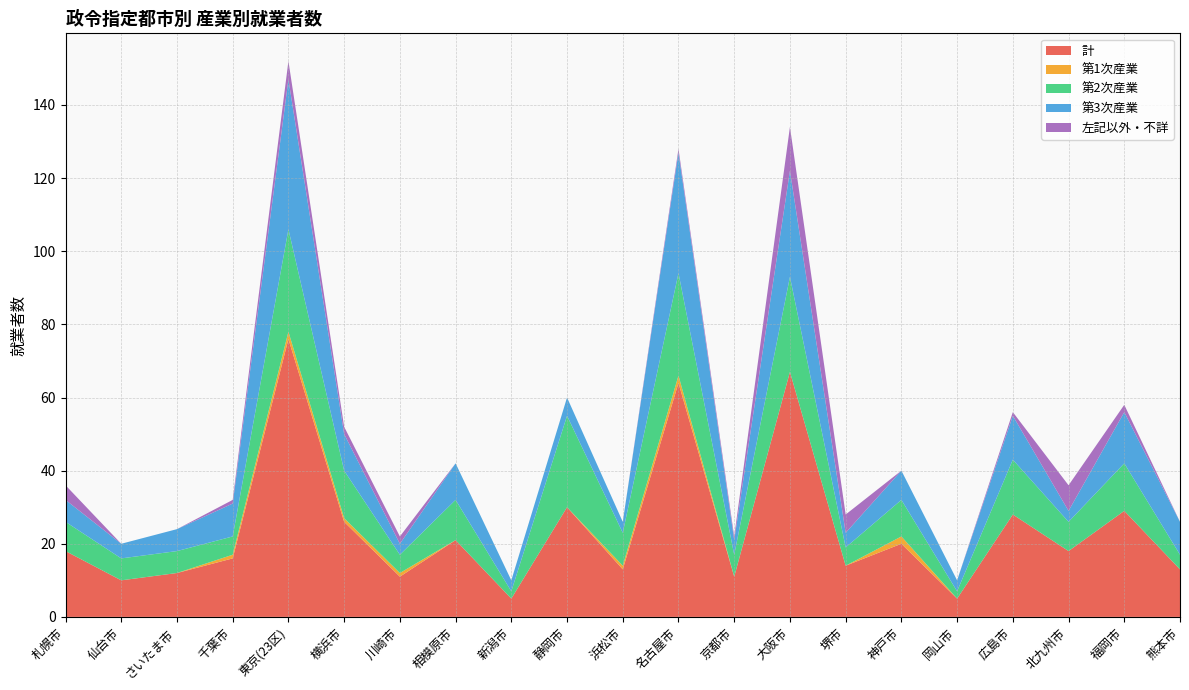

Reading left to right, what are all the values shown in this chart?

計: 札幌市=18	仙台市=10	さいたま市=12	千葉市=16	東京(23区)=76	横浜市=26	川崎市=11	相模原市=21	新潟市=5	静岡市=30	浜松市=13	名古屋市=64	京都市=11	大阪市=67	堺市=14	神戸市=20	岡山市=5	広島市=28	北九州市=18	福岡市=29	熊本市=13
第1次産業: 札幌市=0	仙台市=0	さいたま市=0	千葉市=1	東京(23区)=2	横浜市=1	川崎市=1	相模原市=0	新潟市=0	静岡市=0	浜松市=1	名古屋市=2	京都市=0	大阪市=0	堺市=0	神戸市=2	岡山市=0	広島市=0	北九州市=0	福岡市=0	熊本市=0
第2次産業: 札幌市=8	仙台市=6	さいたま市=6	千葉市=5	東京(23区)=28	横浜市=13	川崎市=5	相模原市=11	新潟市=2	静岡市=25	浜松市=9	名古屋市=28	京都市=6	大阪市=26	堺市=5	神戸市=10	岡山市=2	広島市=15	北九州市=8	福岡市=13	熊本市=4
第3次産業: 札幌市=6	仙台市=4	さいたま市=6	千葉市=9	東京(23区)=41	横浜市=10	川崎市=3	相模原市=10	新潟市=3	静岡市=5	浜松市=3	名古屋市=33	京都市=4	大阪市=29	堺市=4	神戸市=8	岡山市=3	広島市=12	北九州市=3	福岡市=14	熊本市=9
左記以外・不詳: 札幌市=4	仙台市=0	さいたま市=0	千葉市=1	東京(23区)=5	横浜市=2	川崎市=2	相模原市=0	新潟市=0	静岡市=0	浜松市=0	名古屋市=1	京都市=1	大阪市=12	堺市=5	神戸市=0	岡山市=0	広島市=1	北九州市=7	福岡市=2	熊本市=0